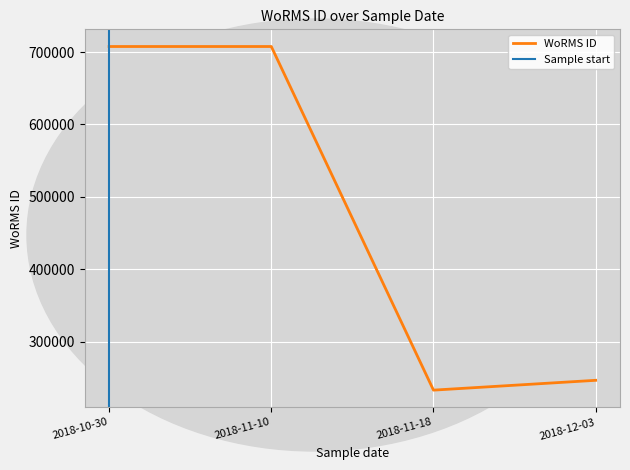

How many data points does each series have?

4